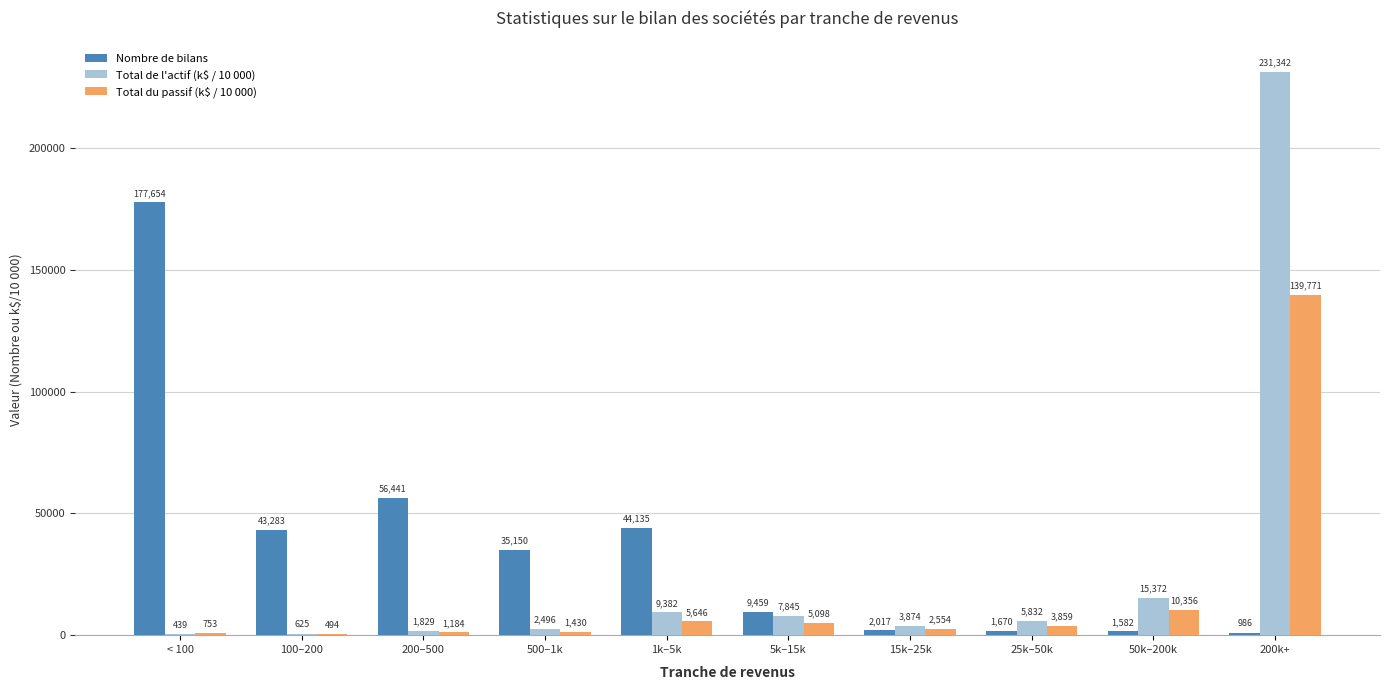

The value of Total de l'actif (k$ / 10 000) at 200k+ is 231342.4. True or false?

True